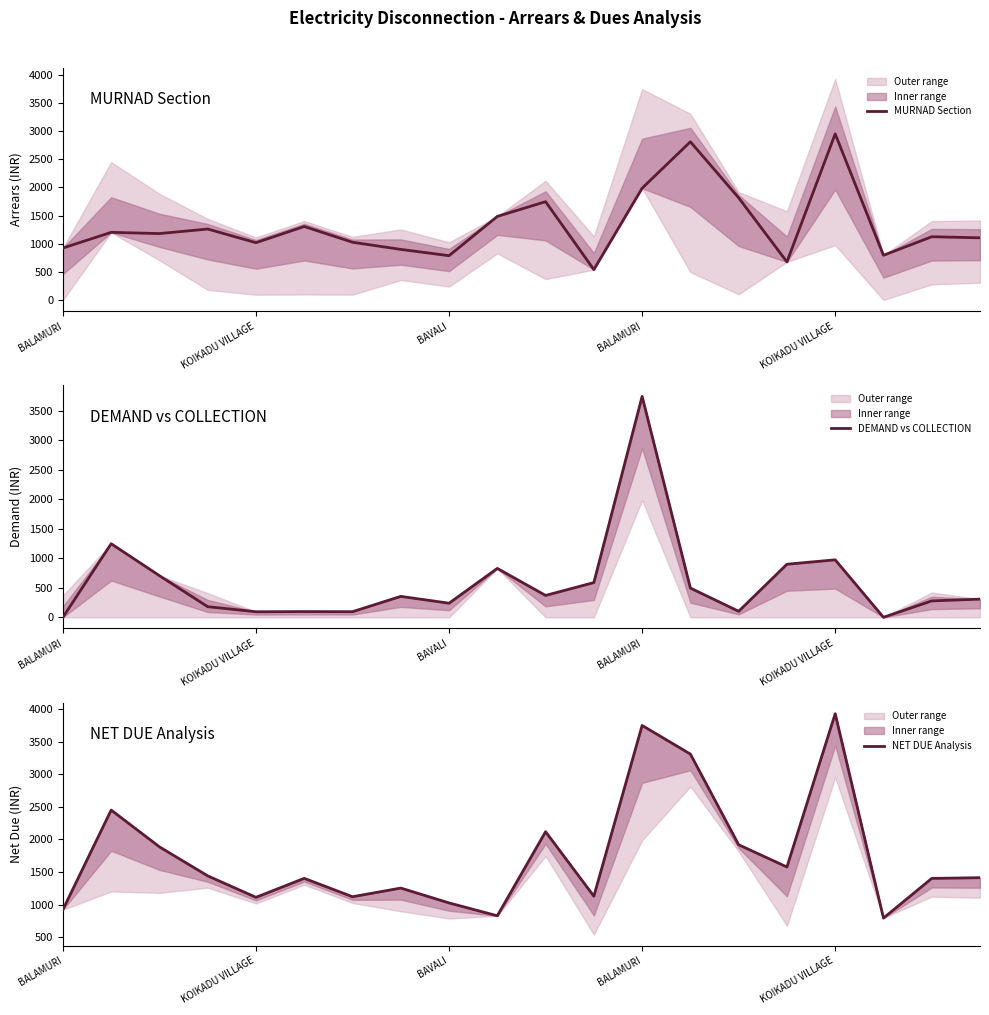

How many positive values does the DEMAND vs COLLECTION series have?

18